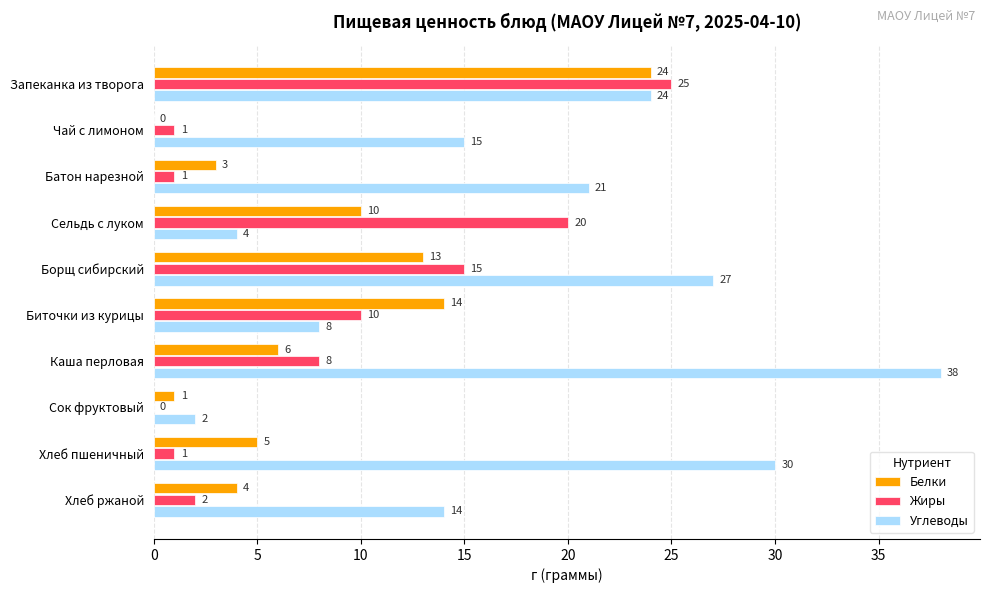

Which series changed the most between Каша перловая and Хлеб ржаной?

Углеводы